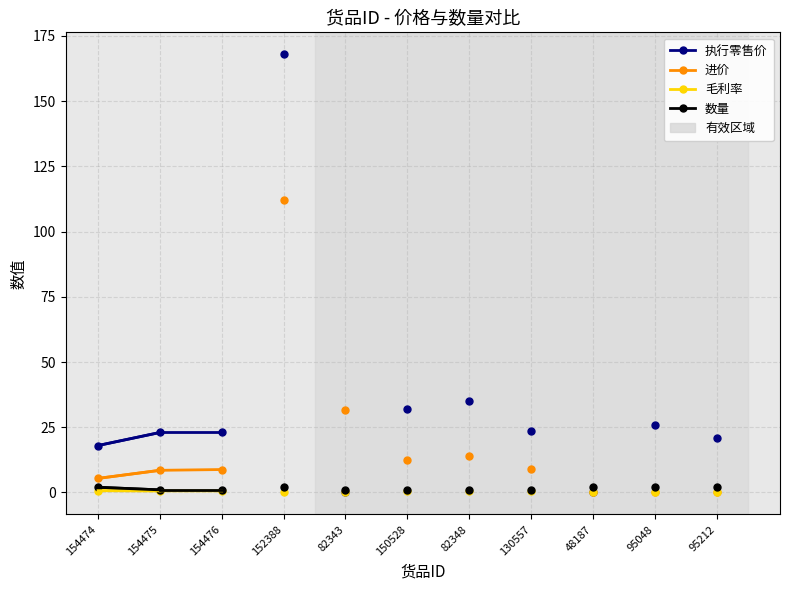

How many series are shown in this chart?

4